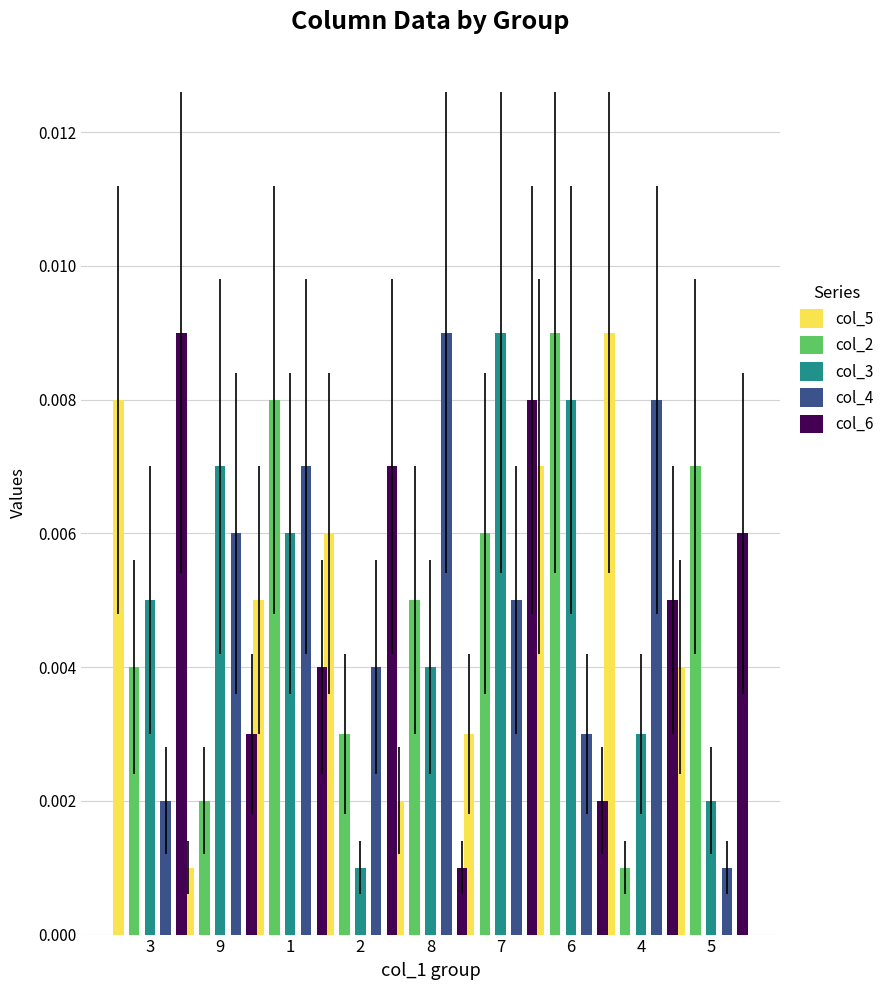

How many col_3 values are between 0 and 1?

9